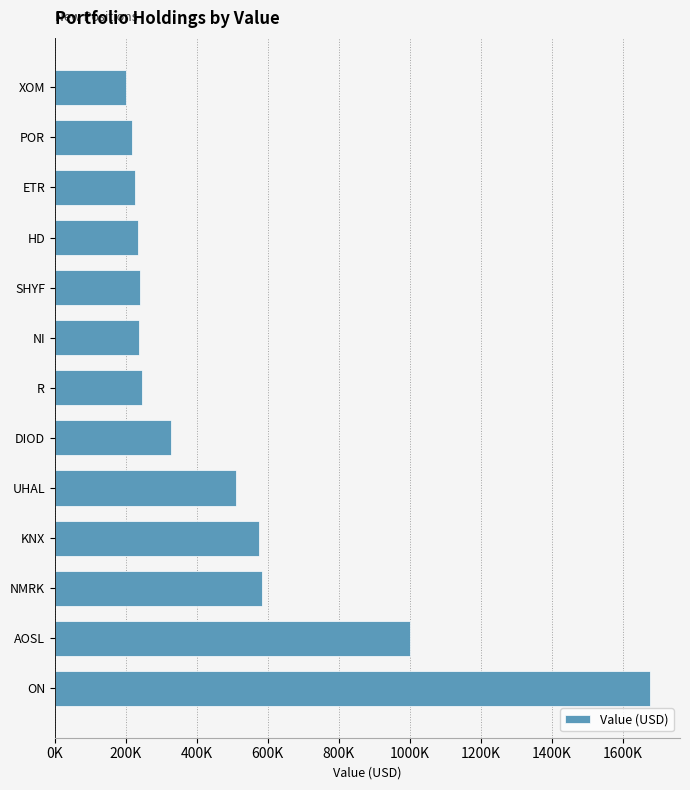

Are the bars horizontal?

Yes